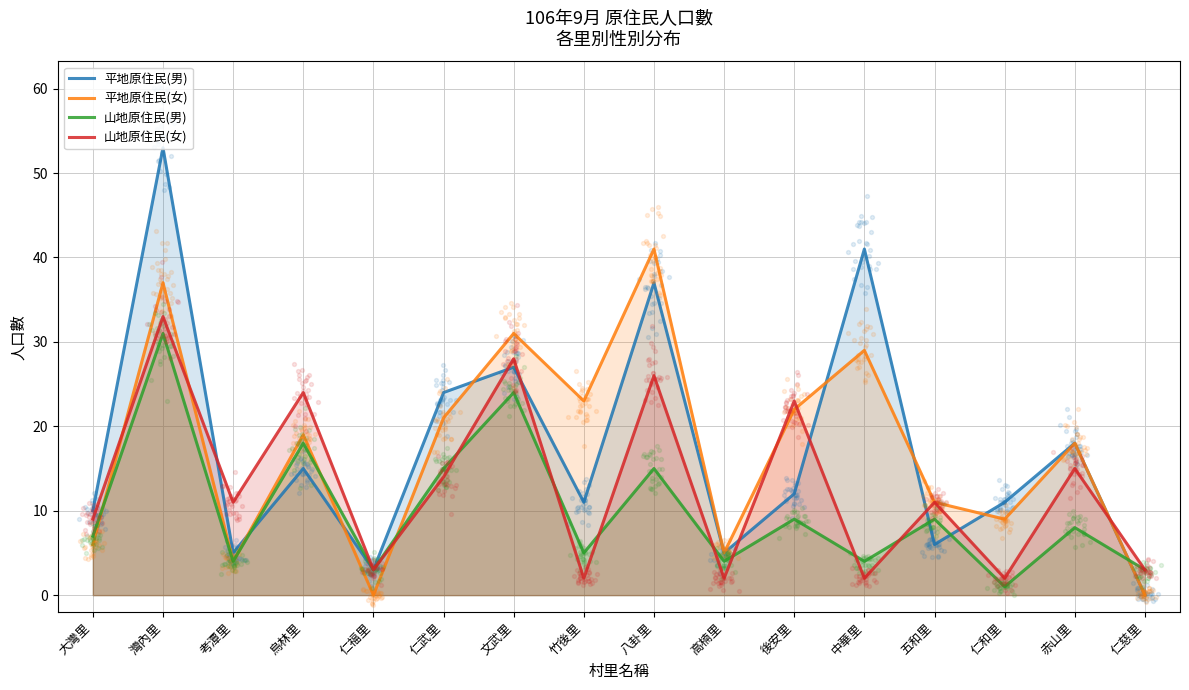

Which series contains the lowest Y value?

平地原住民(男)